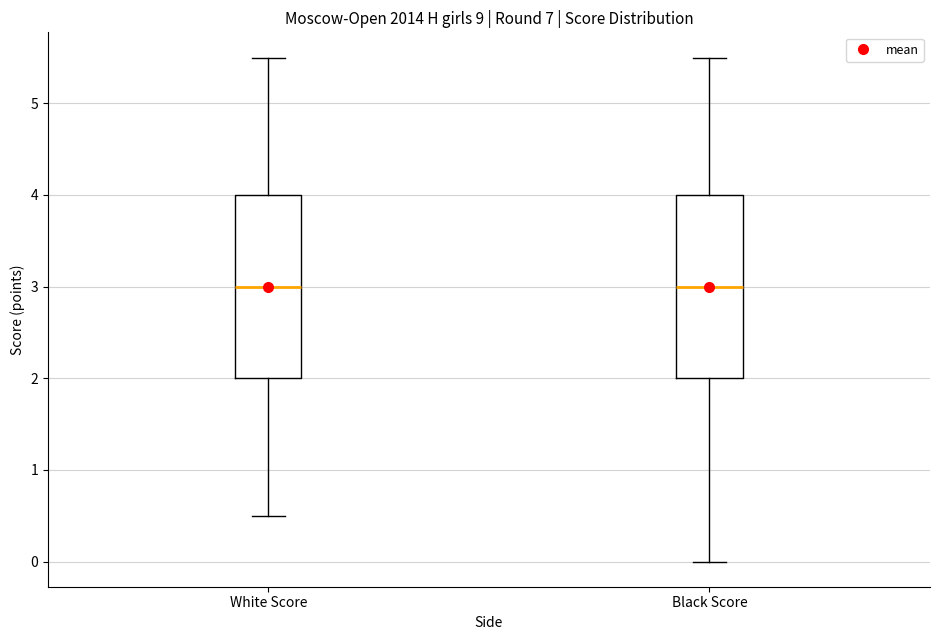

Reading left to right, read every box against the y-axis: the position of its median line, the range the box covers, and the ends of its whiskers. The values are not printed on the chart, so give them approximately, as read against the axis.

White Score: median 3.0, box 2.0 to 4.0, whiskers 0.5 to 5.5
Black Score: median 3.0, box 2.0 to 4.0, whiskers 0.0 to 5.5